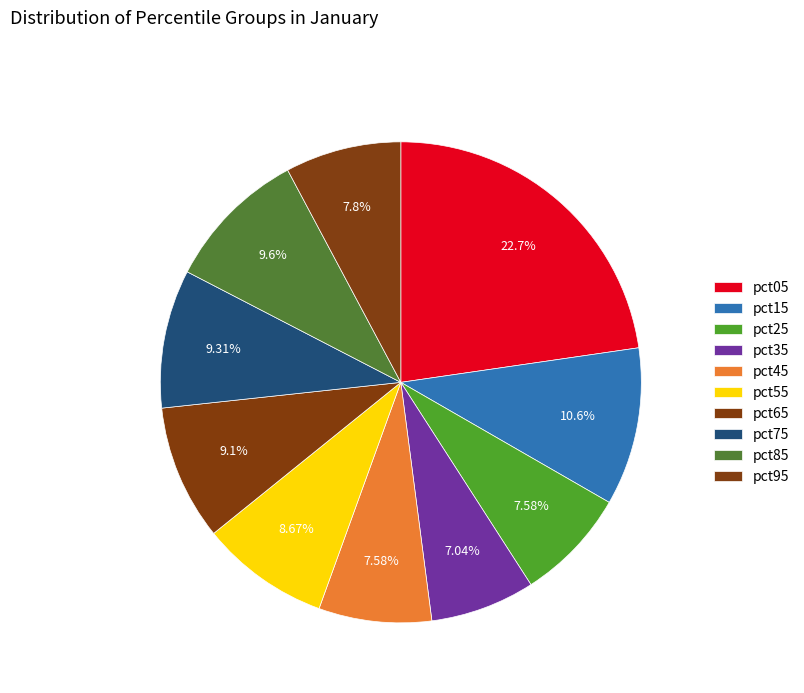

Count the number of slices in the pie.

10